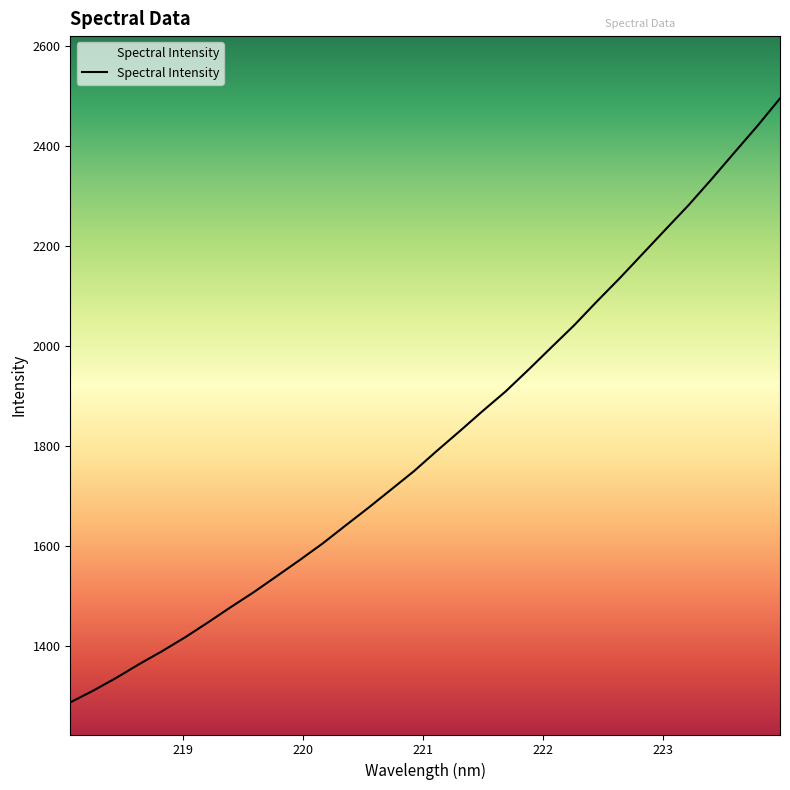

What is the smallest value displayed?

1286.8